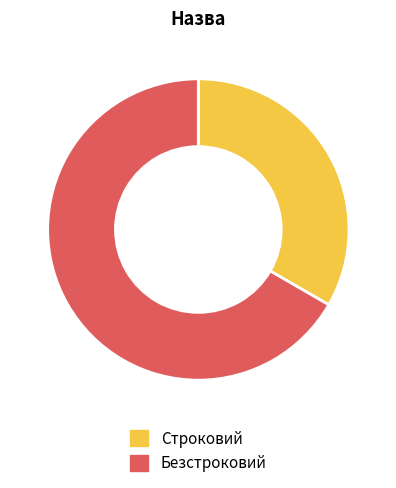

Count the number of slices in the pie.

2